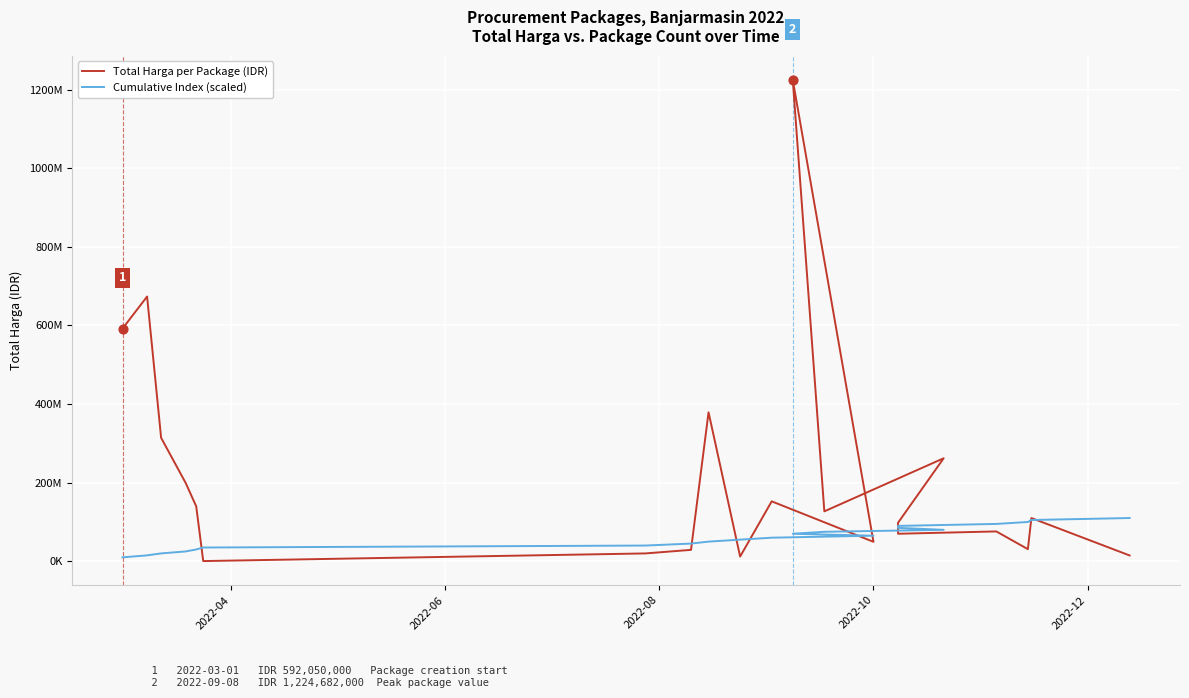

At how many categories does at least one series exceed 588256734?

3